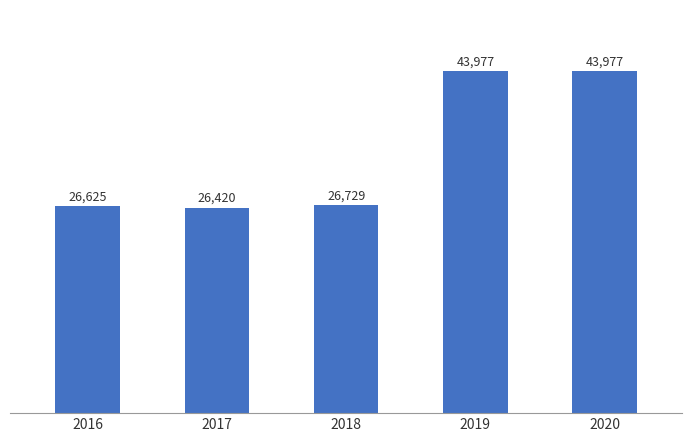

Which has a higher value, 2019 or 2018?

2019